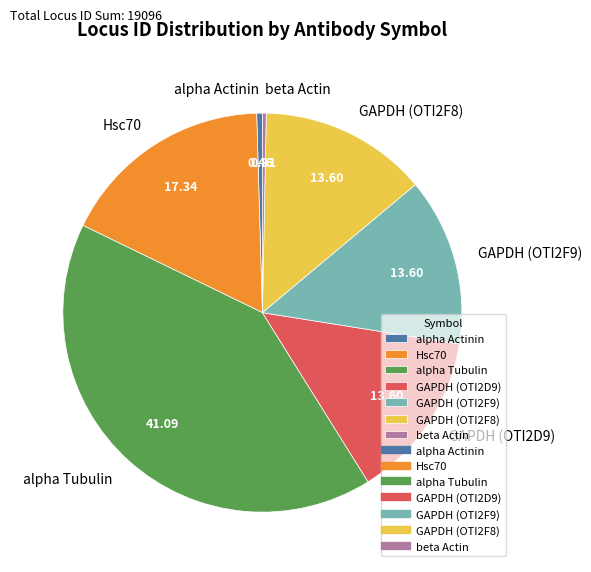

How many segments does this pie chart have?

7